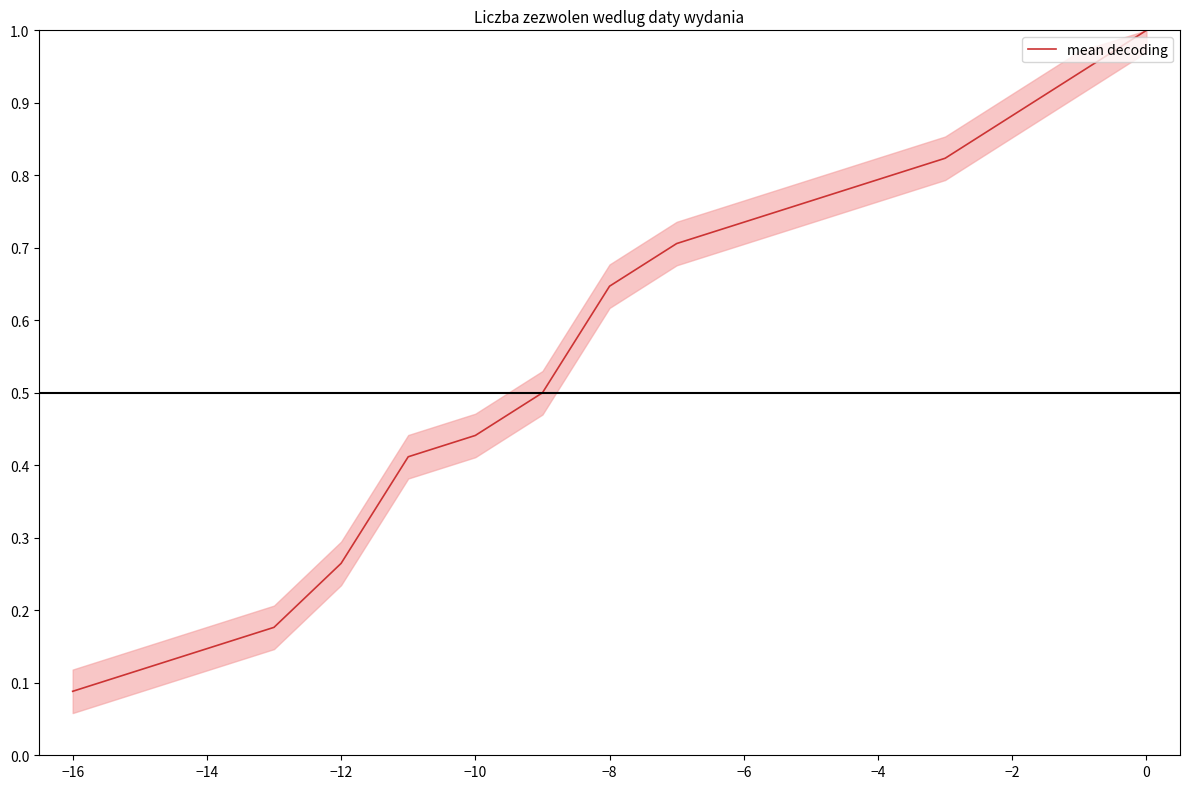

Reading right to left, extract all data points from this chart.

1.0	0.9	0.9	0.8	0.8	0.8	0.7	0.7	0.6	0.5	0.4	0.4	0.3	0.2	0.1	0.1	0.1